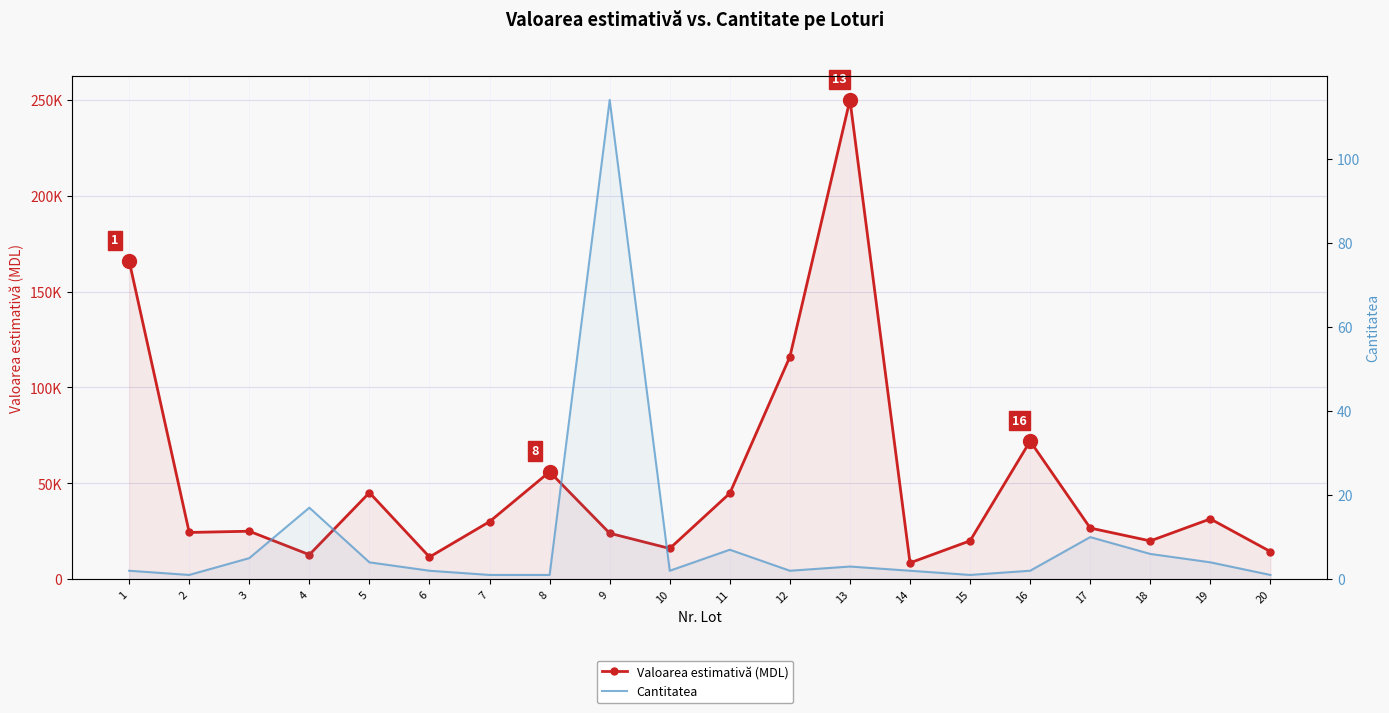

Rank the series by their average value, from lowest to highest.

Cantitatea, Valoarea estimativă (MDL)